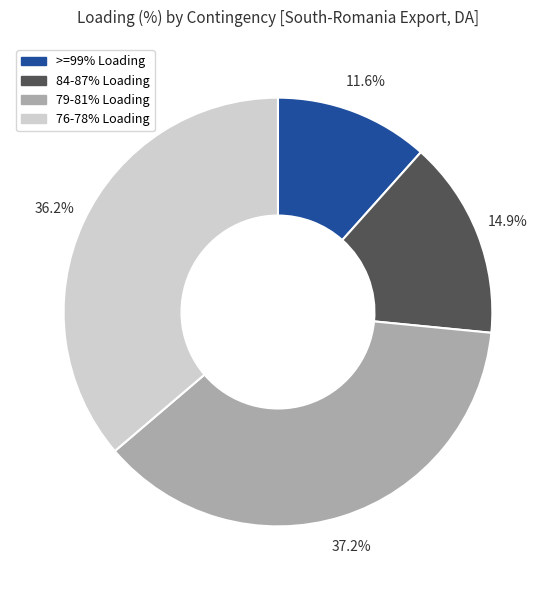

Is there any slice that represents more than half of the pie?

No